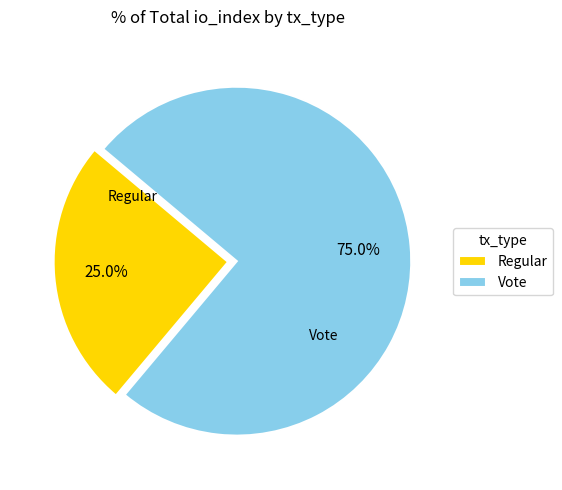

How many segments does this pie chart have?

2